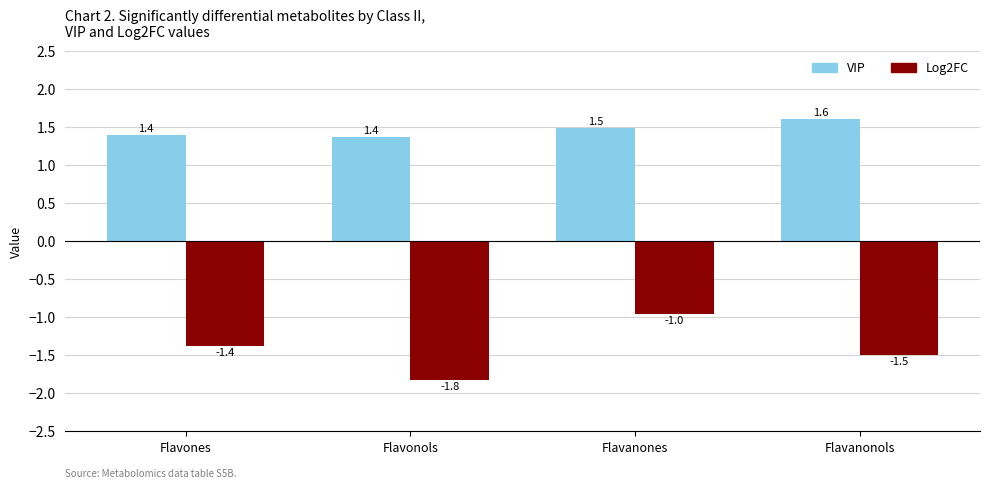

What is the total value across all series at Flavanones?

0.5